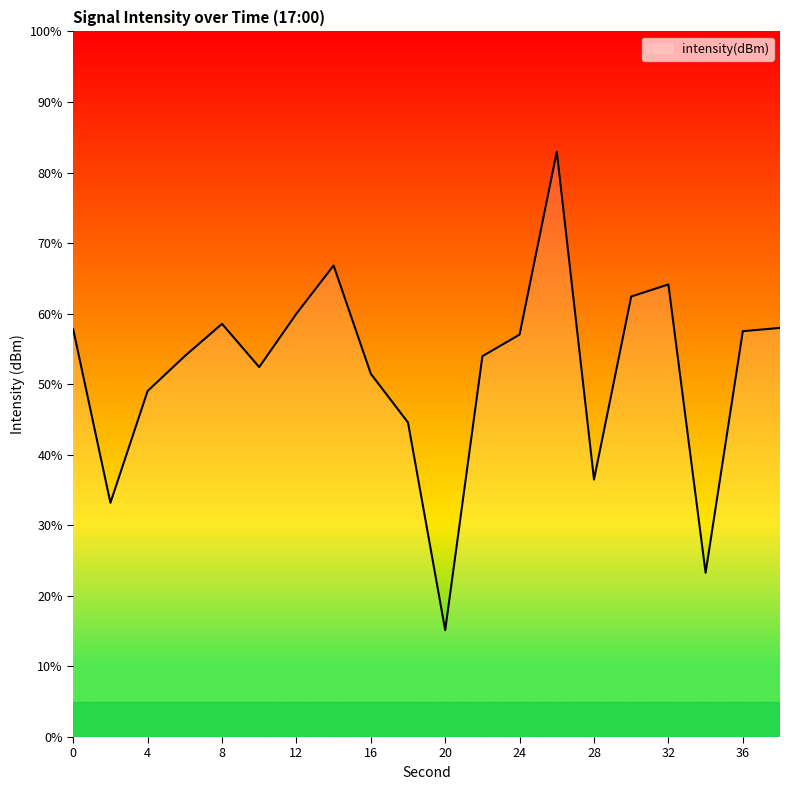

What is the change in value from 0 to 14?

+4.5